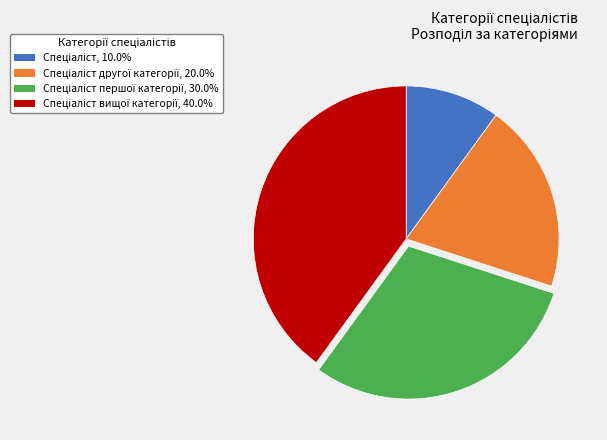

Does any single category account for the majority?

No